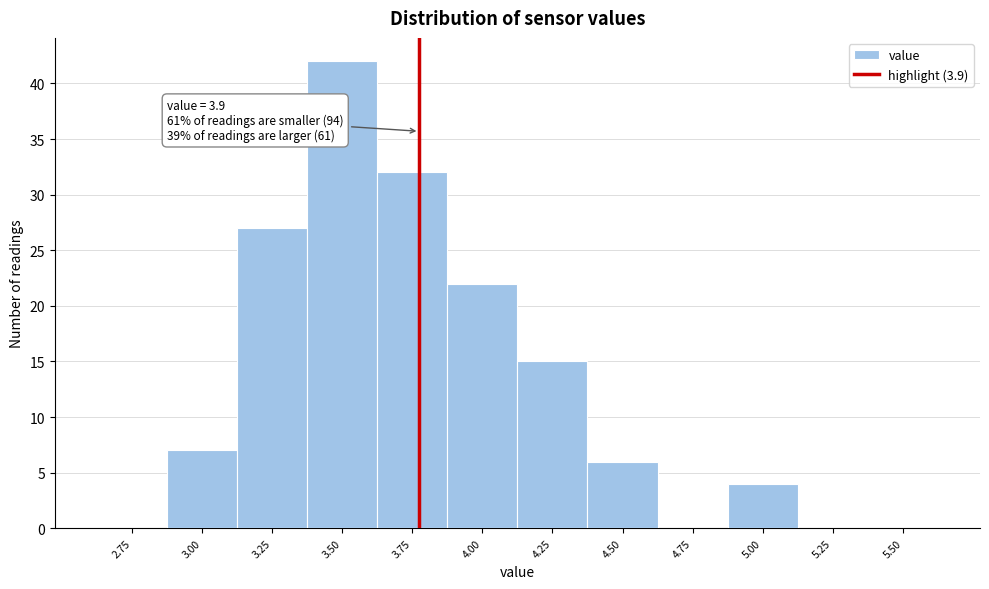

Reading left to right, what are all the values shown in this chart?

2.75=0	3.00=7	3.25=27	3.50=42	3.75=32	4.00=22	4.25=15	4.50=6	4.75=0	5.00=4	5.25=0	5.50=0